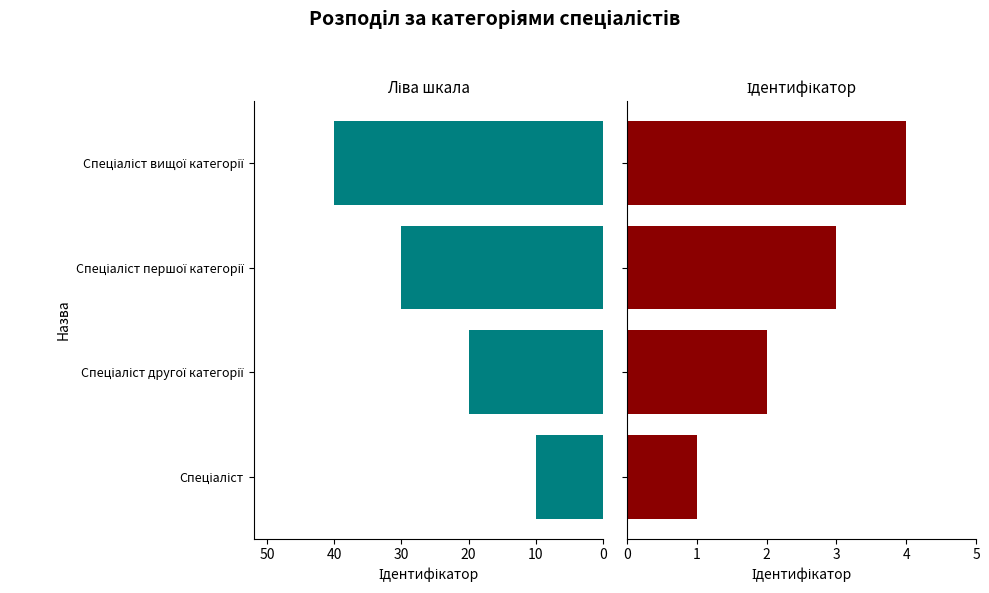

How many Ідентифікатор values are between 2 and 4?

3